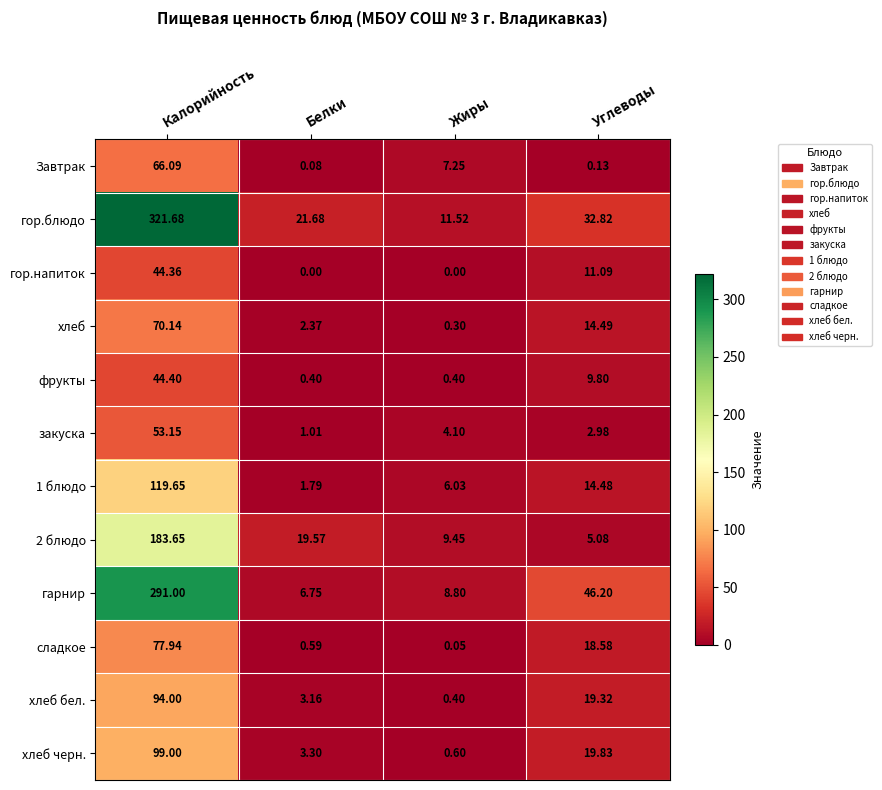

Count the number of data series in this chart.

12